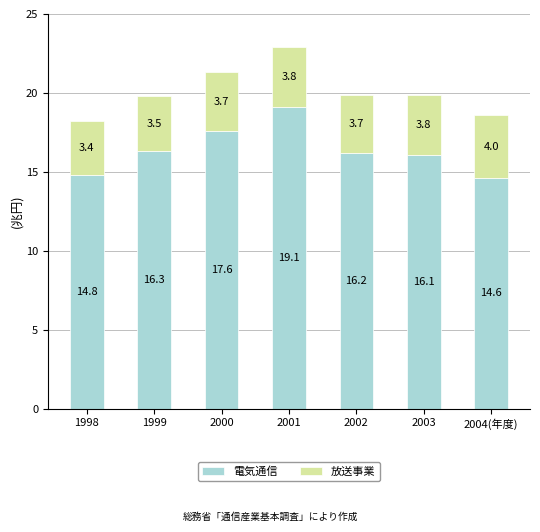

List the labels in order of 電気通信 value, smallest first.

2004(年度), 1998, 2003, 2002, 1999, 2000, 2001